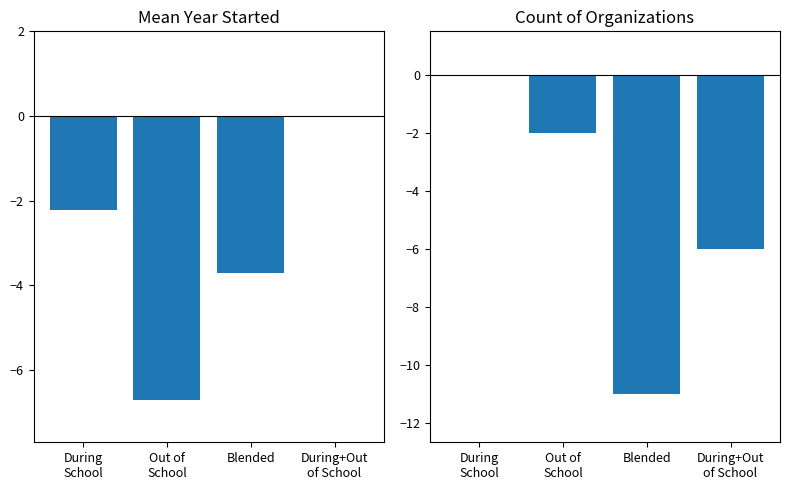

Is it true that Count (deviation) equals -5.9 at Blended?

False